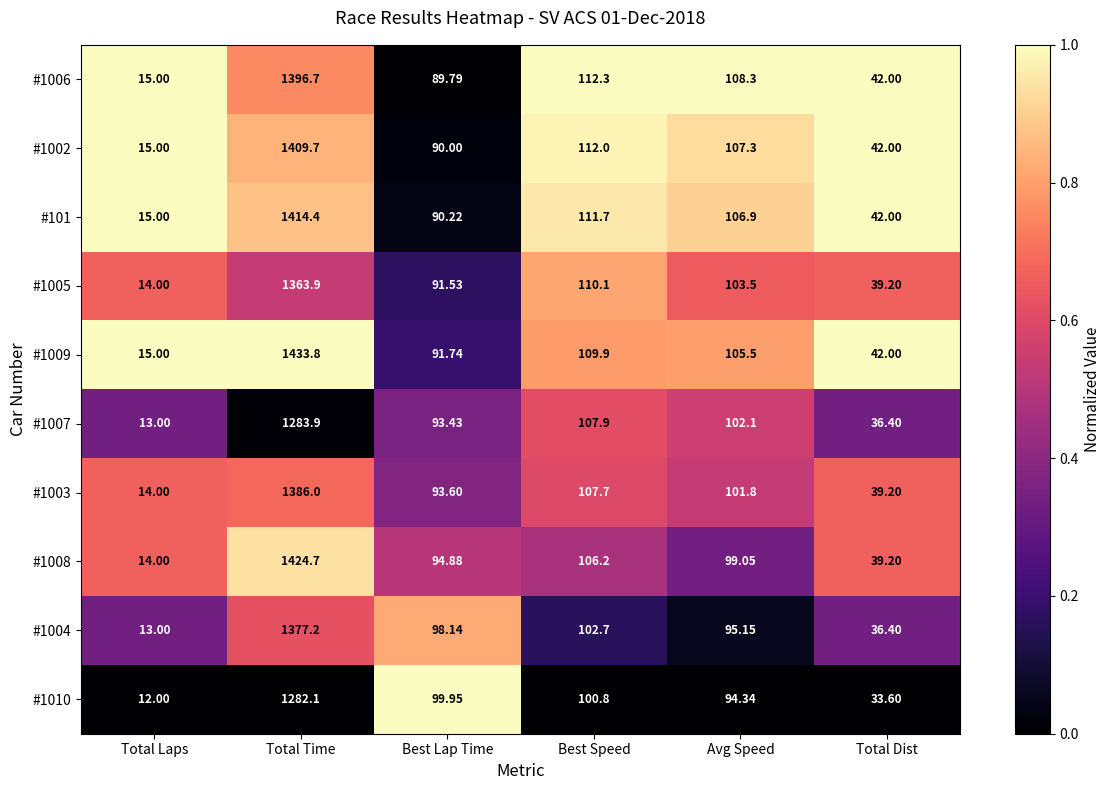

Rank the categories by #1004 value from lowest to highest.

Total Laps, Total Dist, Avg Speed, Best Lap Time, Best Speed, Total Time